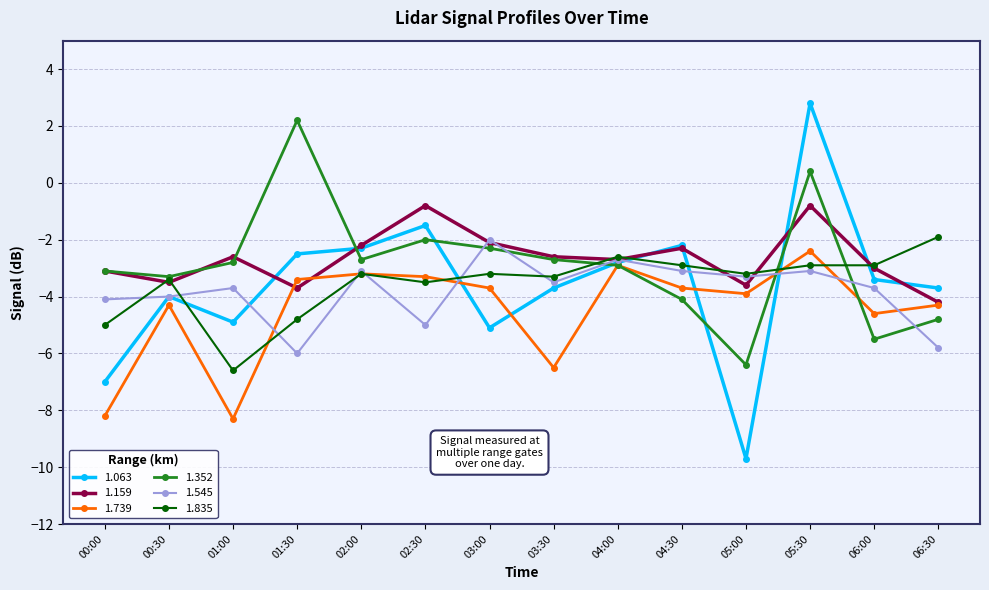

What is the difference between the maximum and second lowest values in the 1.835 series?

3.1